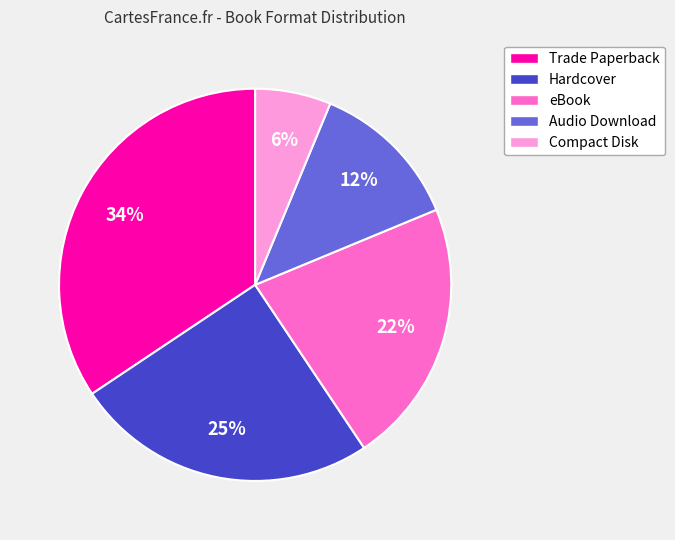

To the nearest percent, what portion does Hardcover represent?

25%